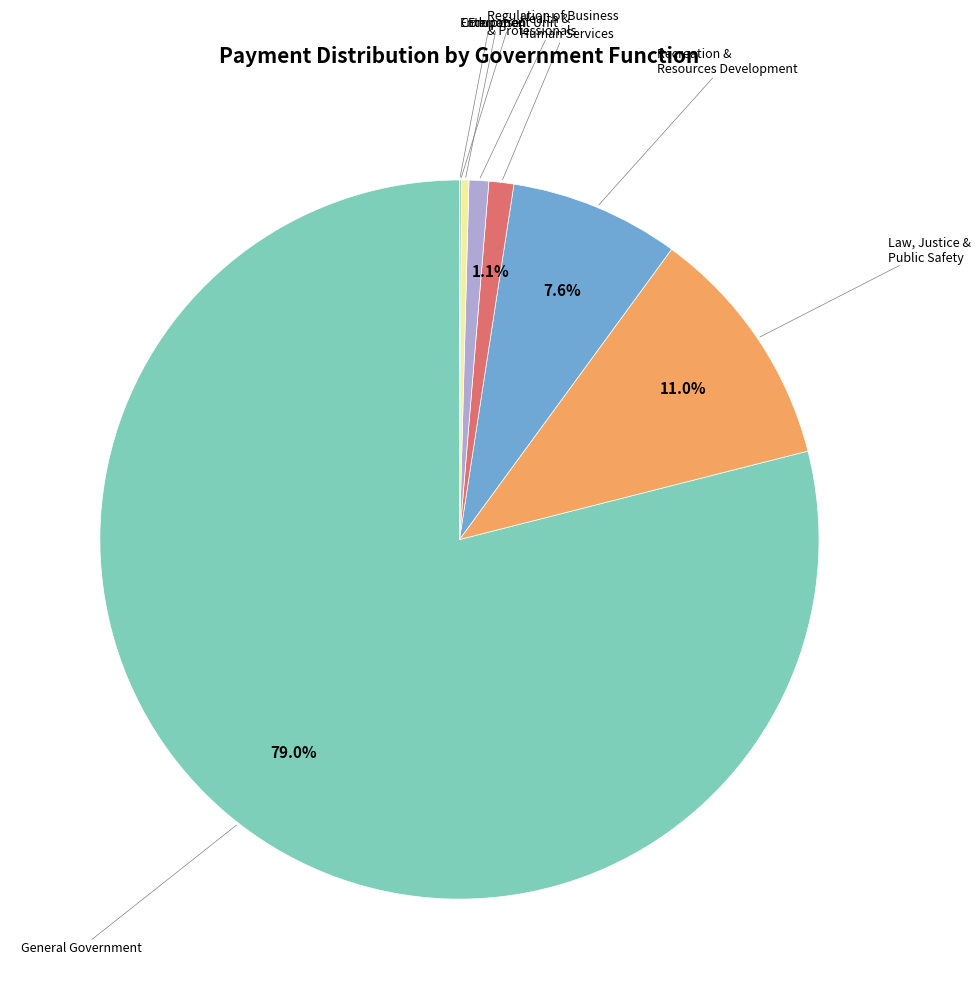

Does any single category account for the majority?

Yes